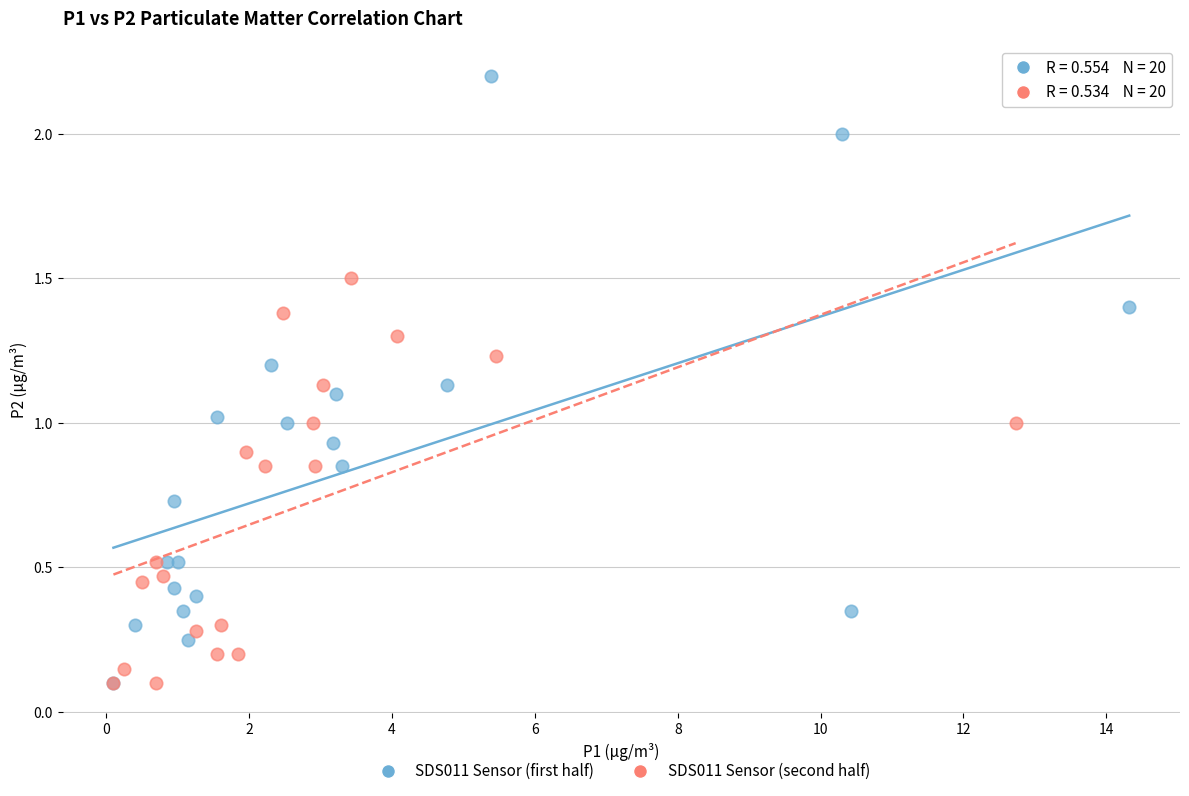

Which series has the largest Y range (max minus min)?

SDS011 Sensor (first half)